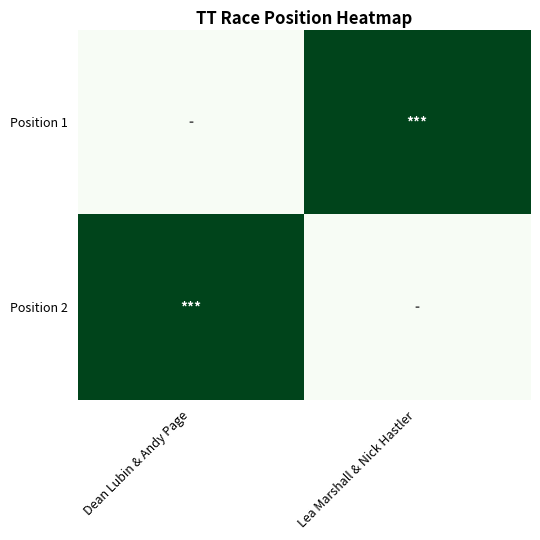

What is the sum of the Position 1 values at Dean Lubin & Andy Page and Lea Marshall & Nick Hastler?

1